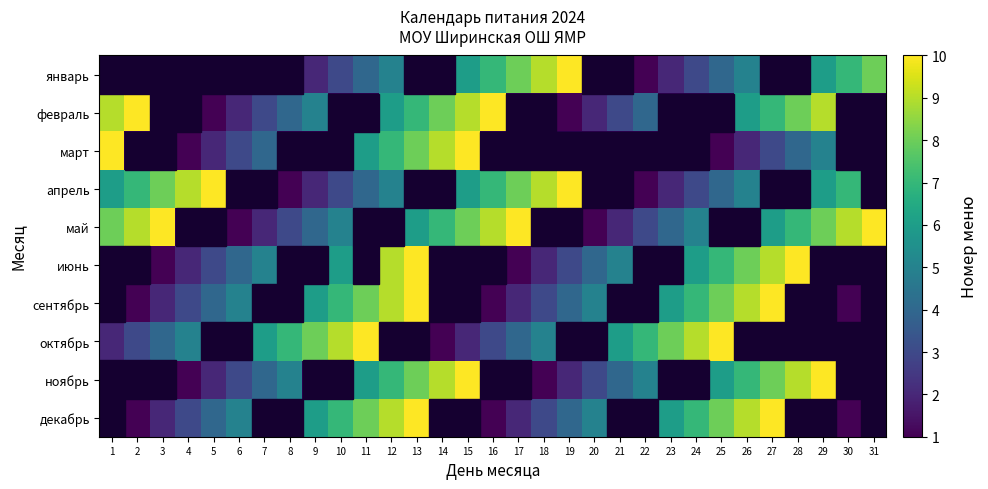

How many values in январь are above zero?

17